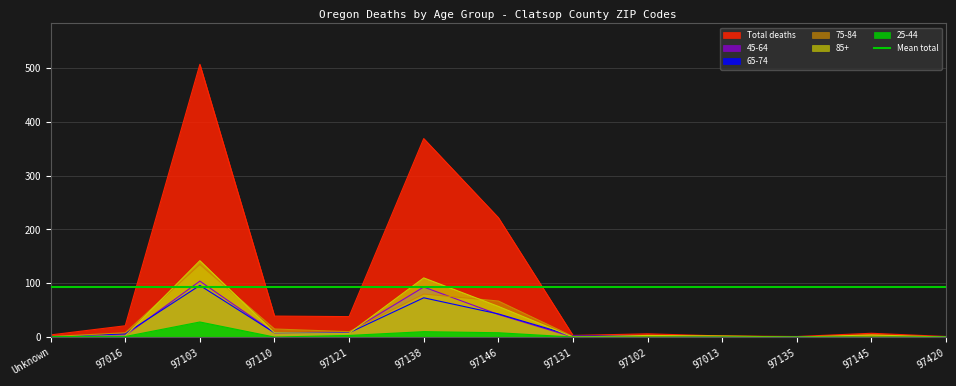

Reading left to right, transcribe all the data shown in this chart.

Total deaths: 4	21	507	39	38	369	222	3	6	2	1	7	1
45-64: 1	3	104	8	9	93	42	0	0	0	1	1	1
65-74: 0	6	96	8	8	73	43	2	2	0	0	1	0
75-84: 1	8	135	15	10	80	67	1	1	0	0	1	0
85+: 1	2	142	8	7	110	57	0	3	2	0	4	0
25-44: 1	1	28	0	3	10	8	0	0	0	0	0	0